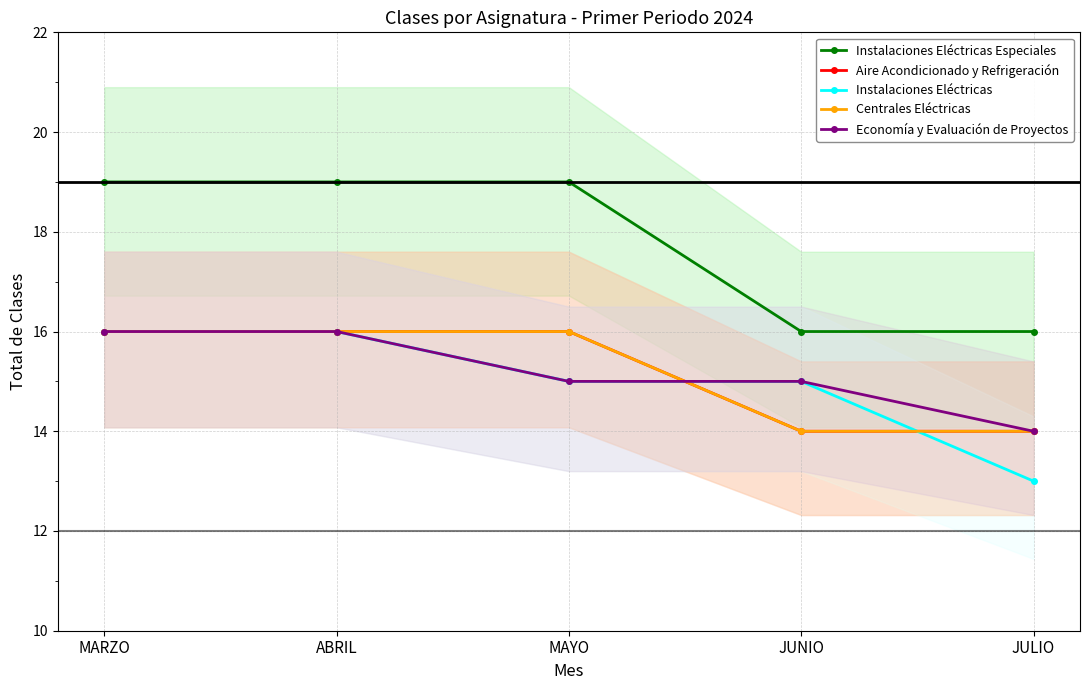

At which label does Instalaciones Eléctricas Especiales reach its minimum?

JUNIO